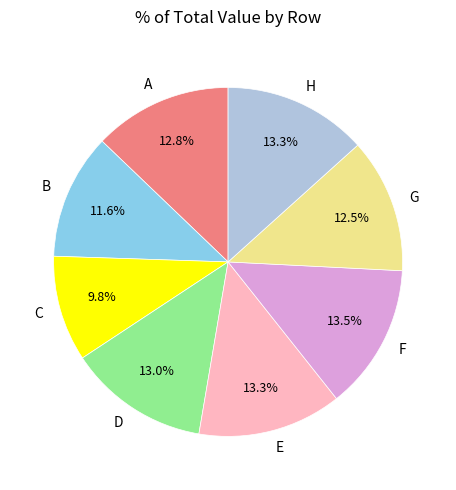

Between C and A, which is larger?

A